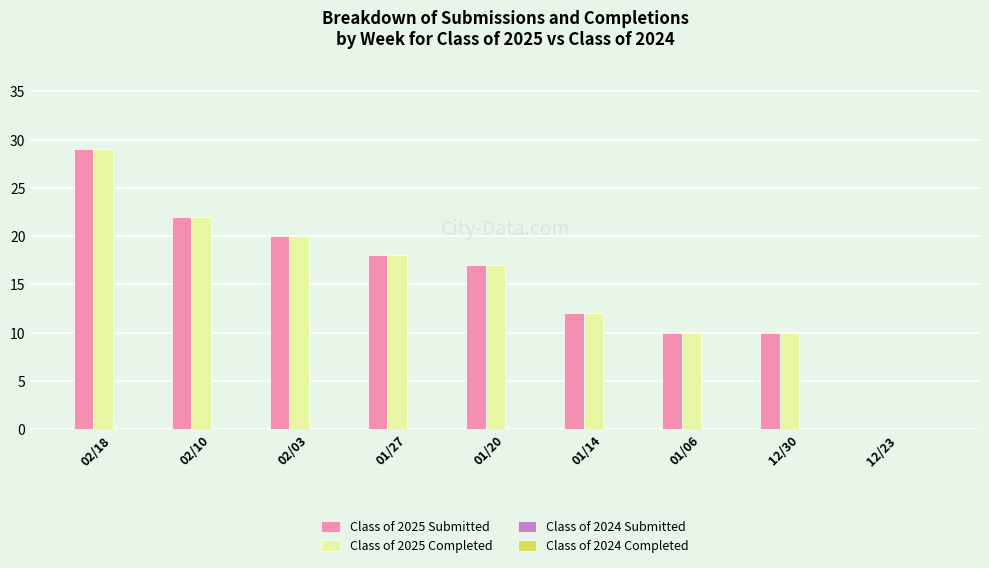

Reading right to left, list all the values displayed in this chart.

Class of 2025 Submitted: 12/23=0	12/30=10	01/06=10	01/14=12	01/20=17	01/27=18	02/03=20	02/10=22	02/18=29
Class of 2025 Completed: 12/23=0	12/30=10	01/06=10	01/14=12	01/20=17	01/27=18	02/03=20	02/10=22	02/18=29